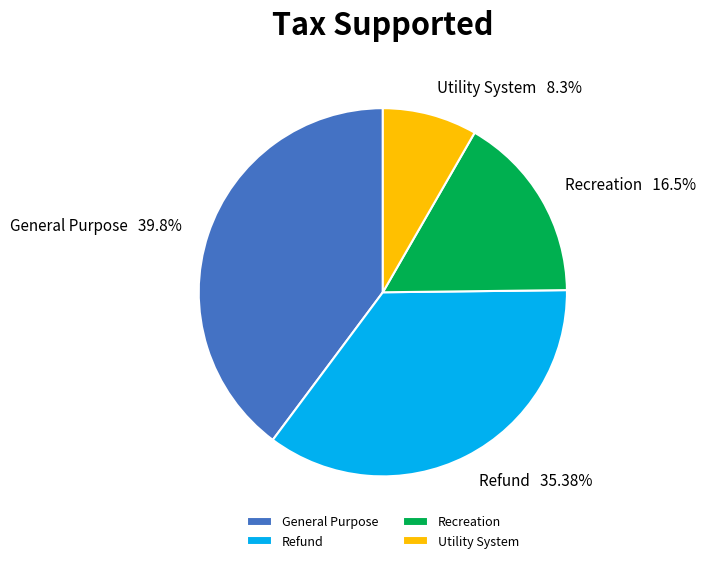

To the nearest percent, what portion does General Purpose represent?

40%